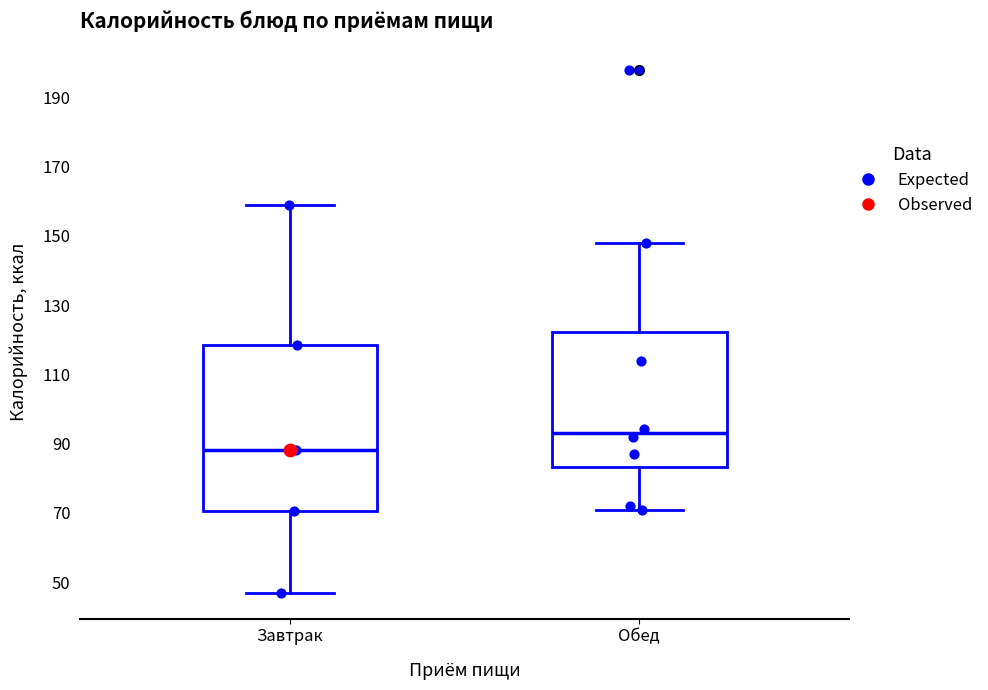

Where does the lower whisker of the box for Обед end on the y-axis? The values are not printed on the chart, so give them approximately, as read against the axis.

70